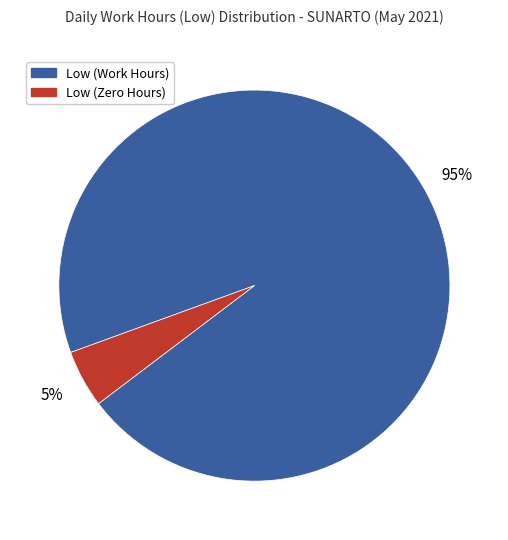

To the nearest percent, what is the average slice percentage?

50%